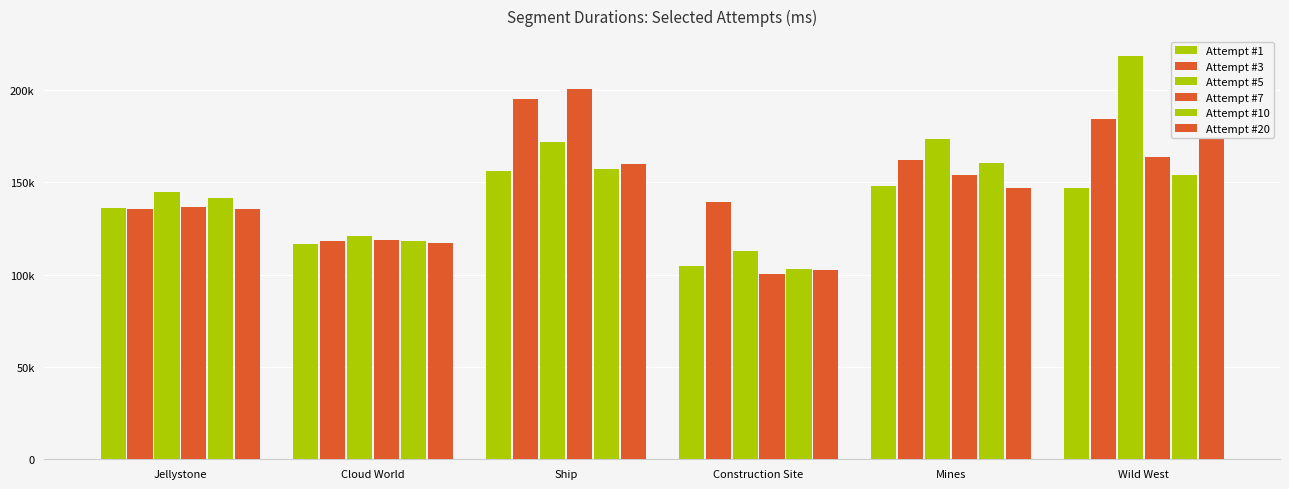

At which category is the sum across all series the highest?

Wild West